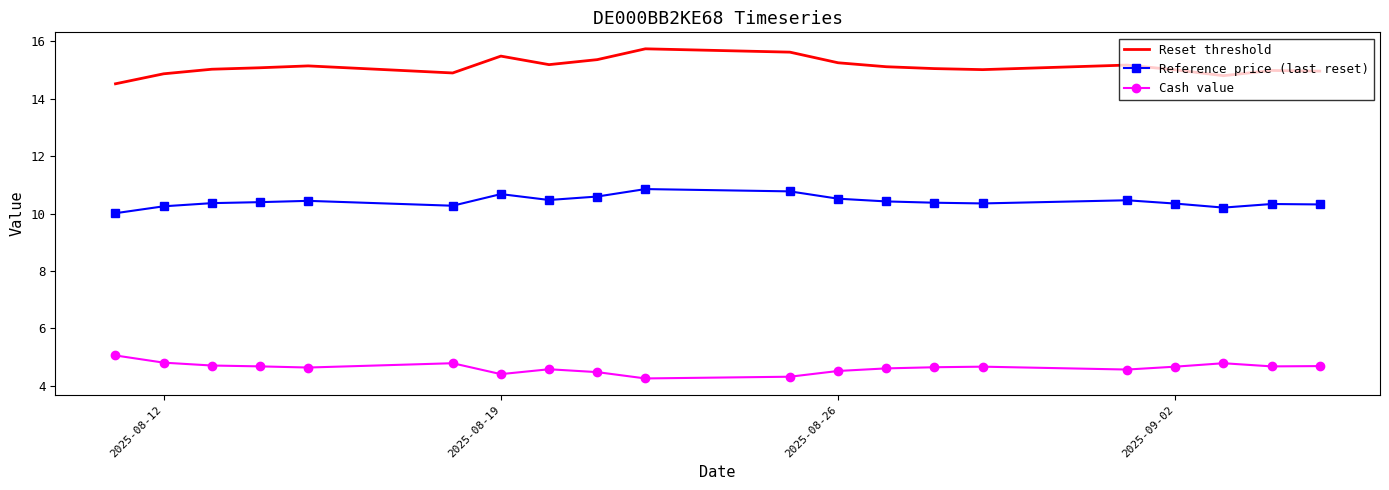

True or false: Cash value and Reset threshold cross at least once.

False